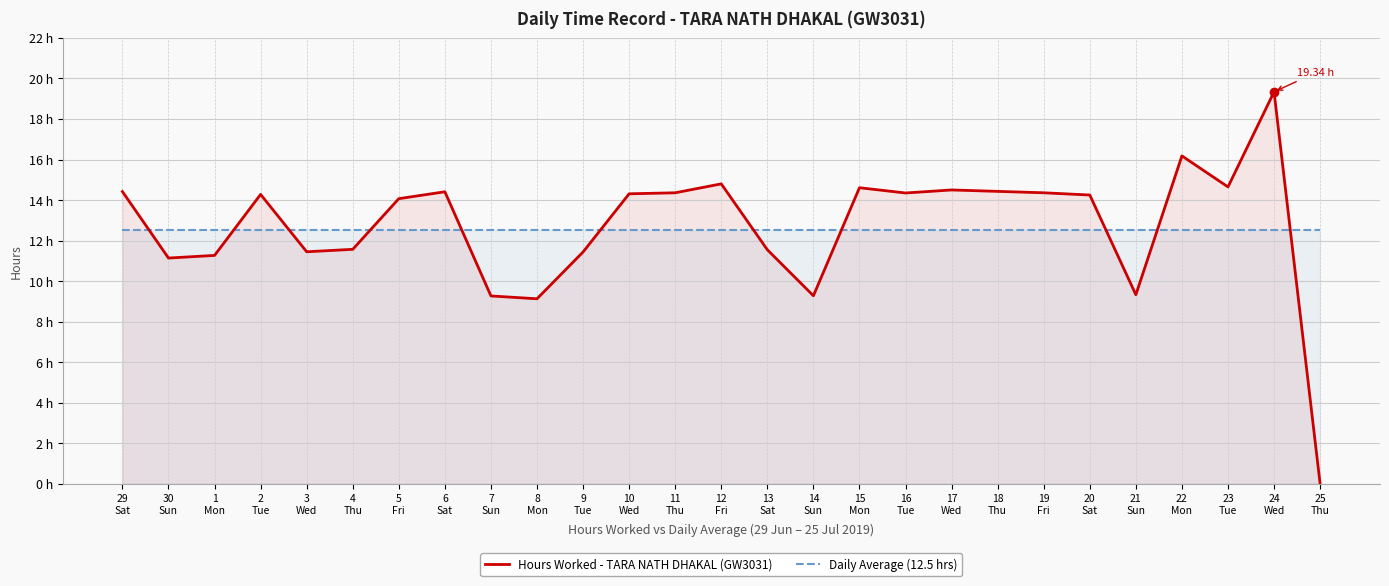

List the series in order of their peak value, lowest first.

Daily Average (12.5 hrs), Hours Worked - TARA NATH DHAKAL (GW3031)